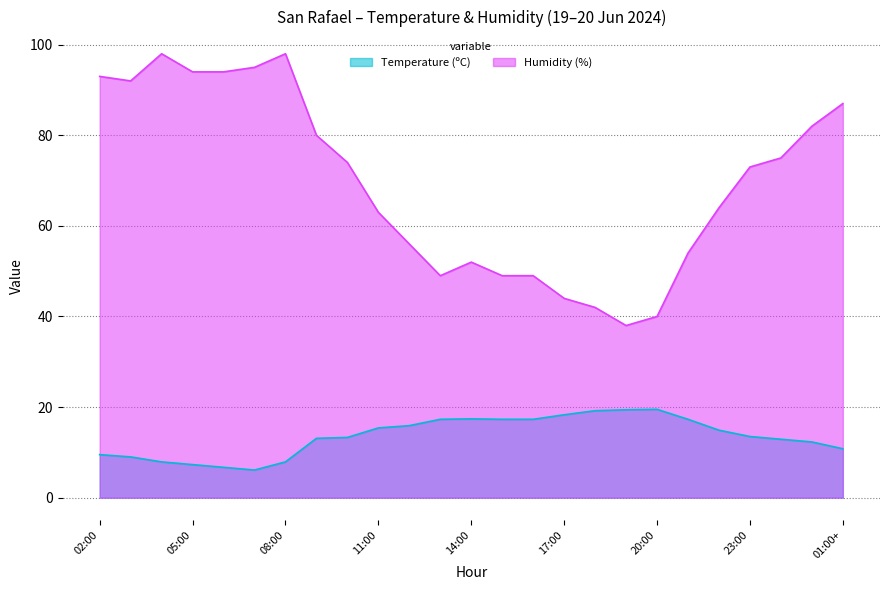

Rank the series by their average value, from highest to lowest.

Humidity (%), Temperature (ºC)